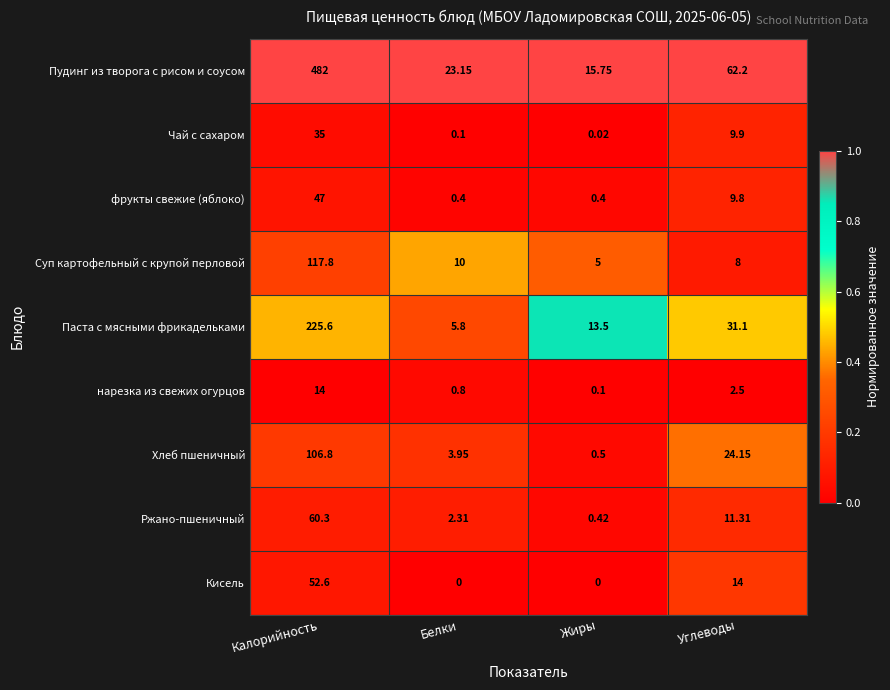

Between Жиры and Углеводы, which series saw the biggest shift?

Пудинг из творога с рисом и соусом